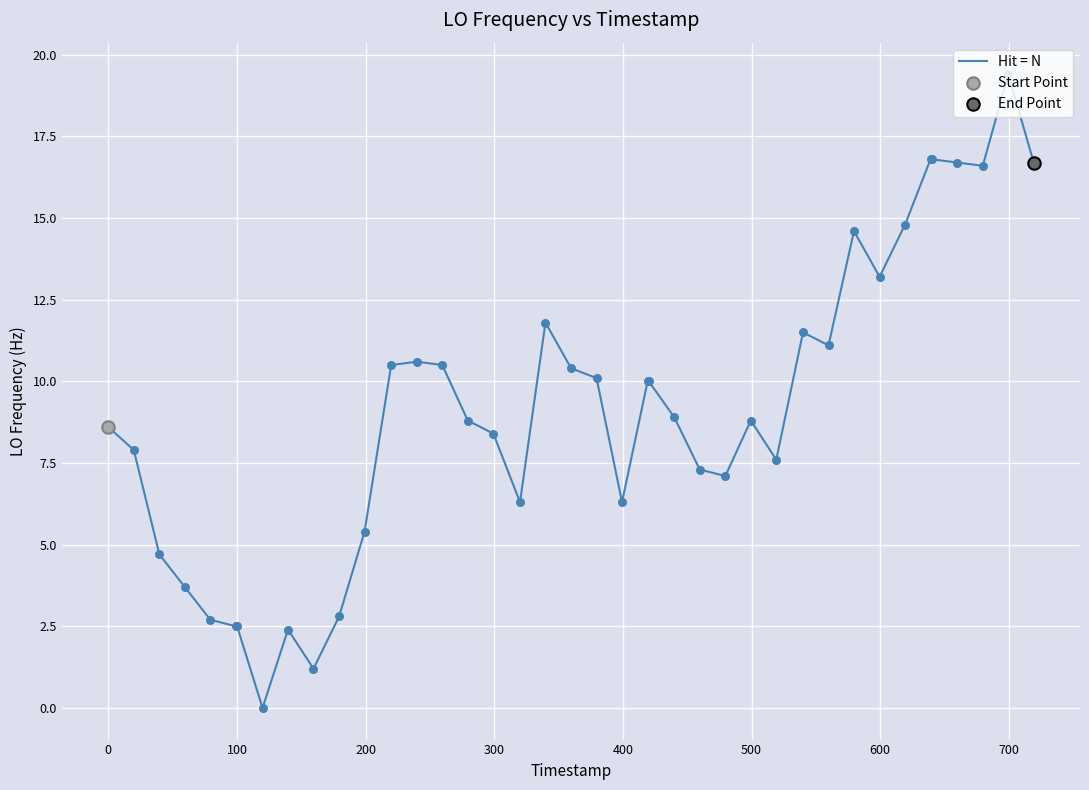

What is the maximum value shown in the chart?

19.4